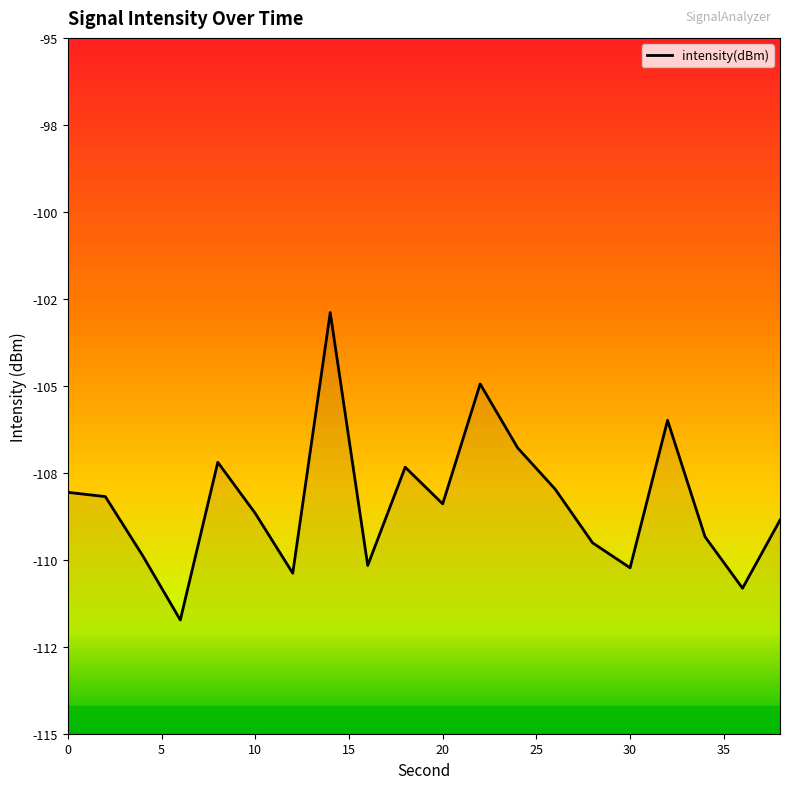

What is the difference between the values at 36 and 16?

0.7